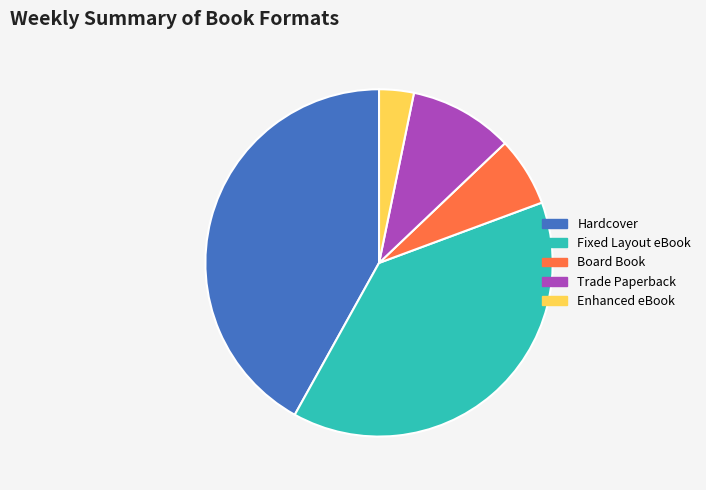

Rank the categories by value from highest to lowest.

Hardcover, Fixed Layout eBook, Trade Paperback, Board Book, Enhanced eBook